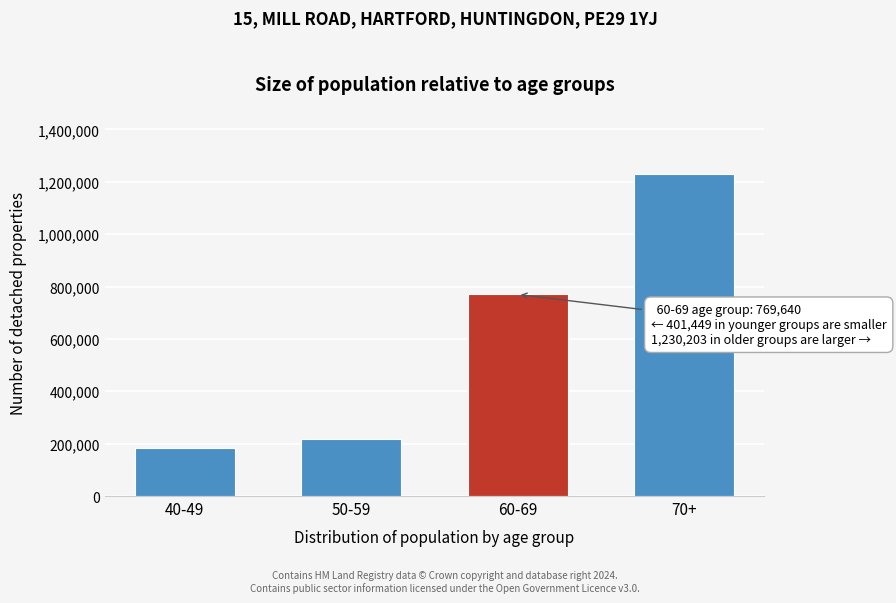

Reading right to left, transcribe all the data shown in this chart.

70+=1230203	60-69=769640	50-59=217303	40-49=184146